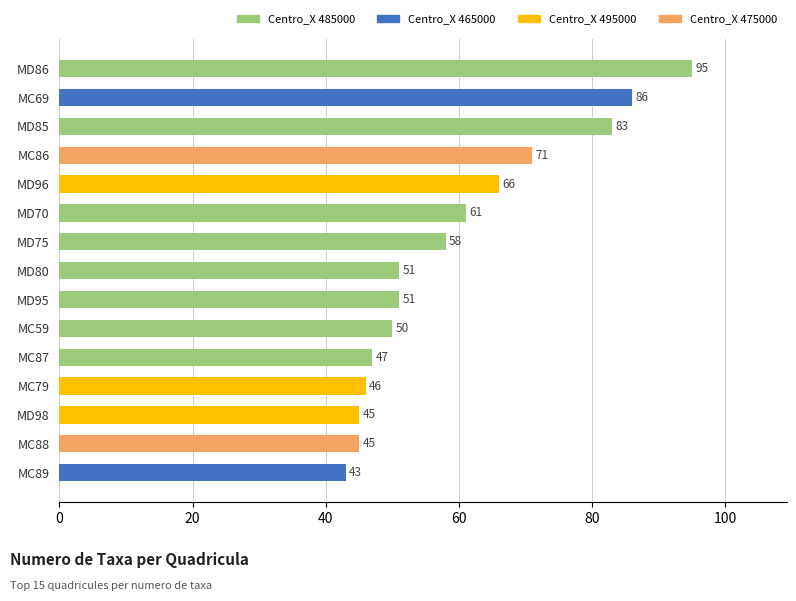

Reading bottom to top, what are all the values shown in this chart?

43	45	45	46	47	50	51	51	58	61	66	71	83	86	95